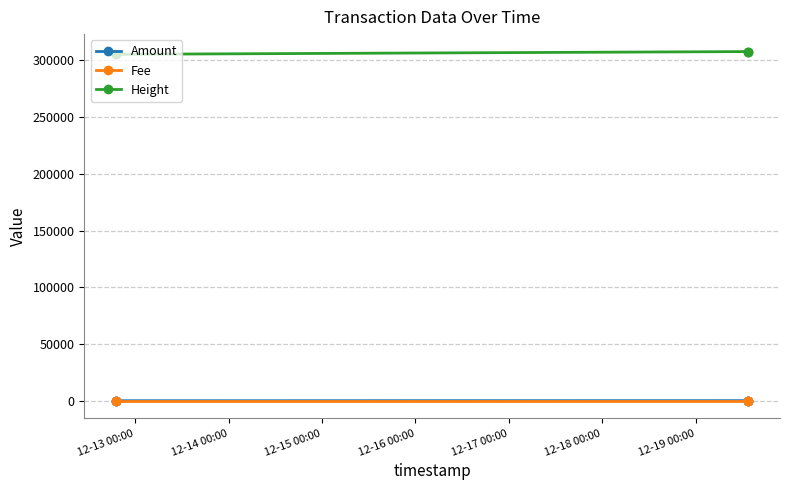

Which series has the largest total across all categories?

Height